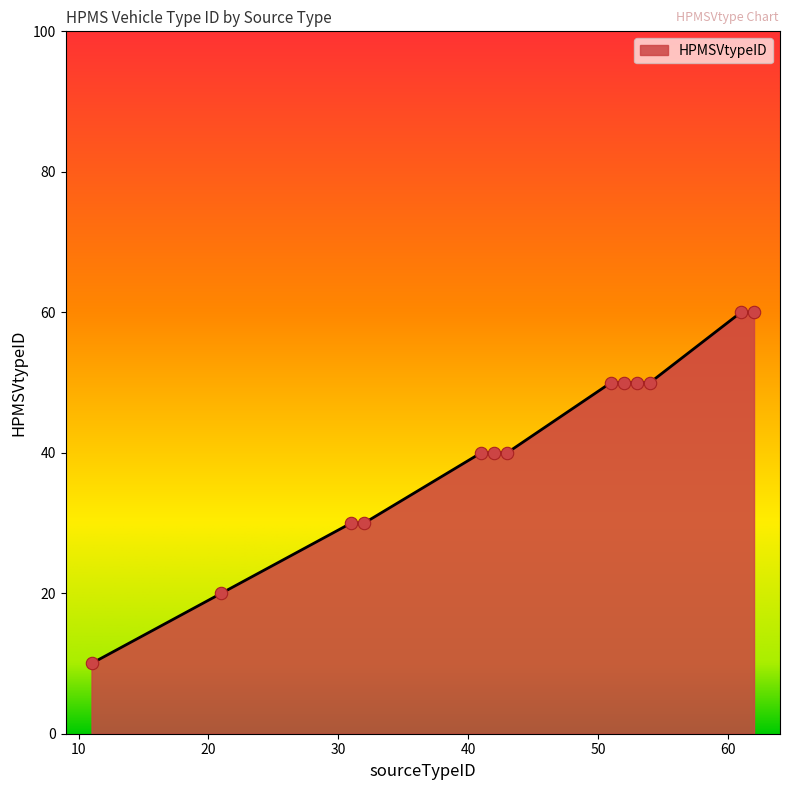

What is the minimum value shown in the chart?

10